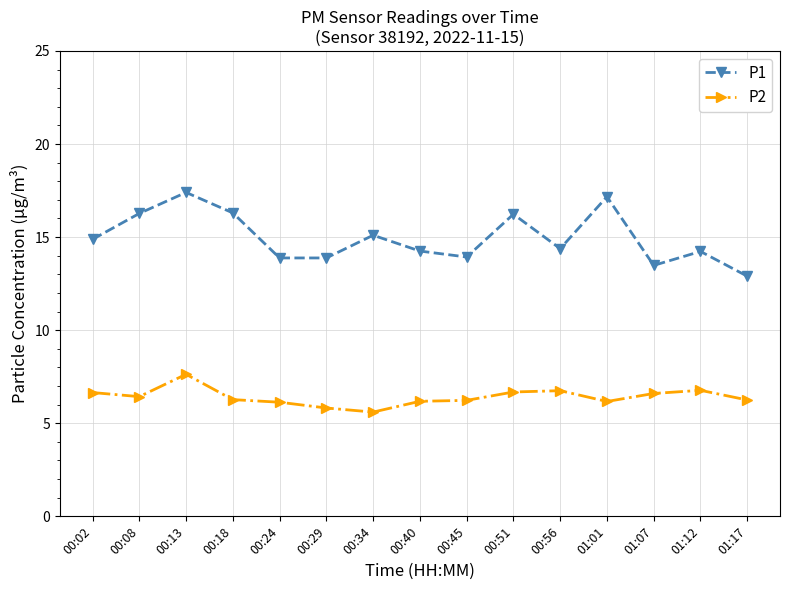

Which series has the largest total across all categories?

P1